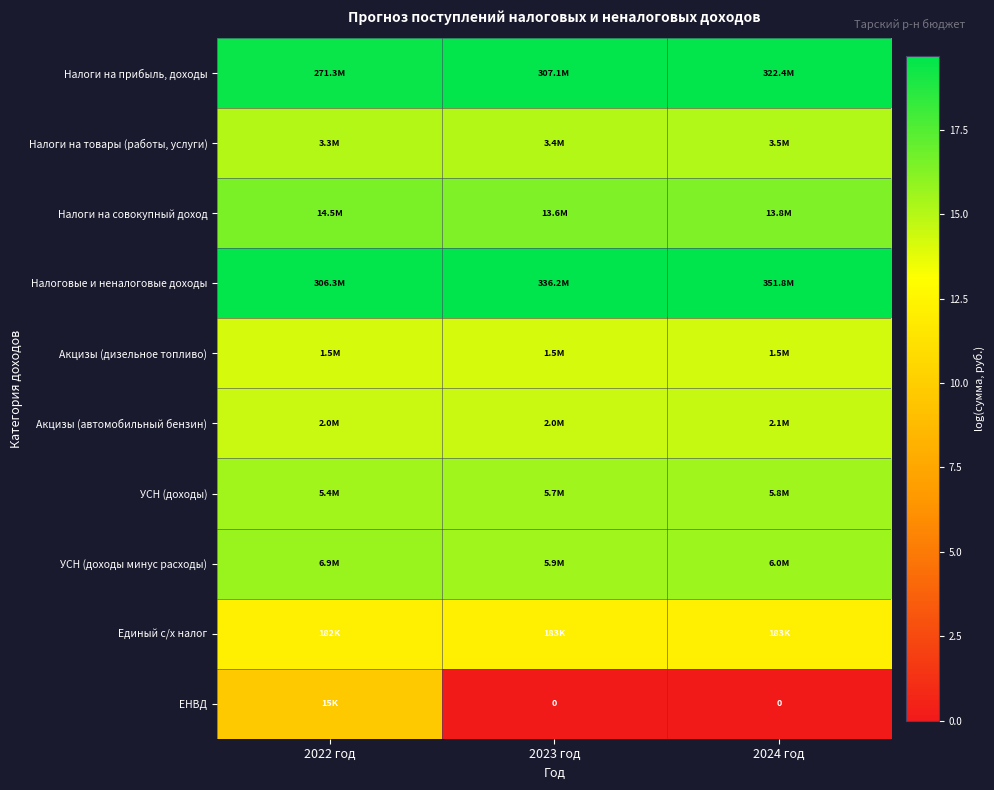

How many categories are shown in the chart?

3